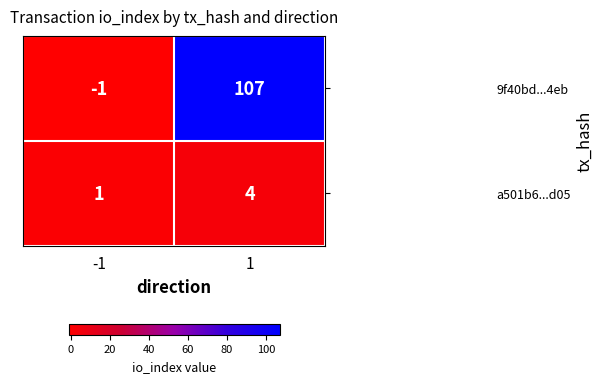

Reading left to right, transcribe all the data shown in this chart.

9f40bd...4eb: -1	107
a501b6...d05: 1	4